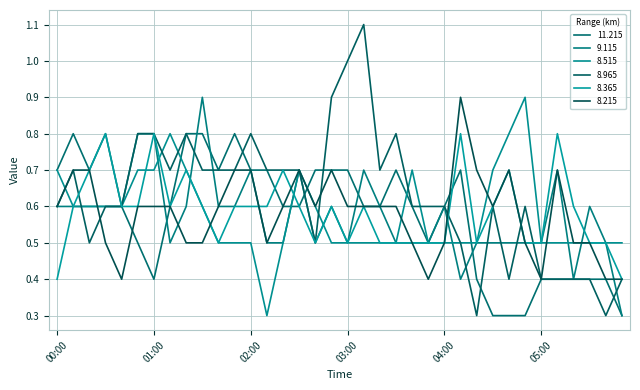

Which category has the lowest value in the 8.965 series?

04:20